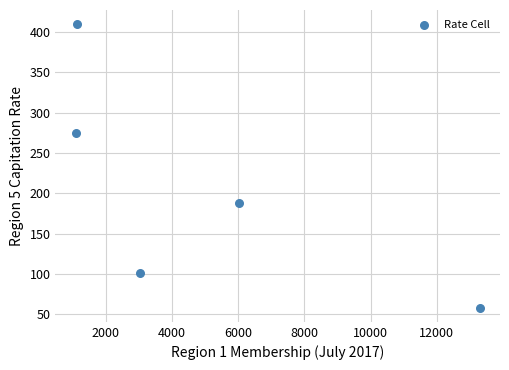

What is the range of Y values (max minus min)?

351.7